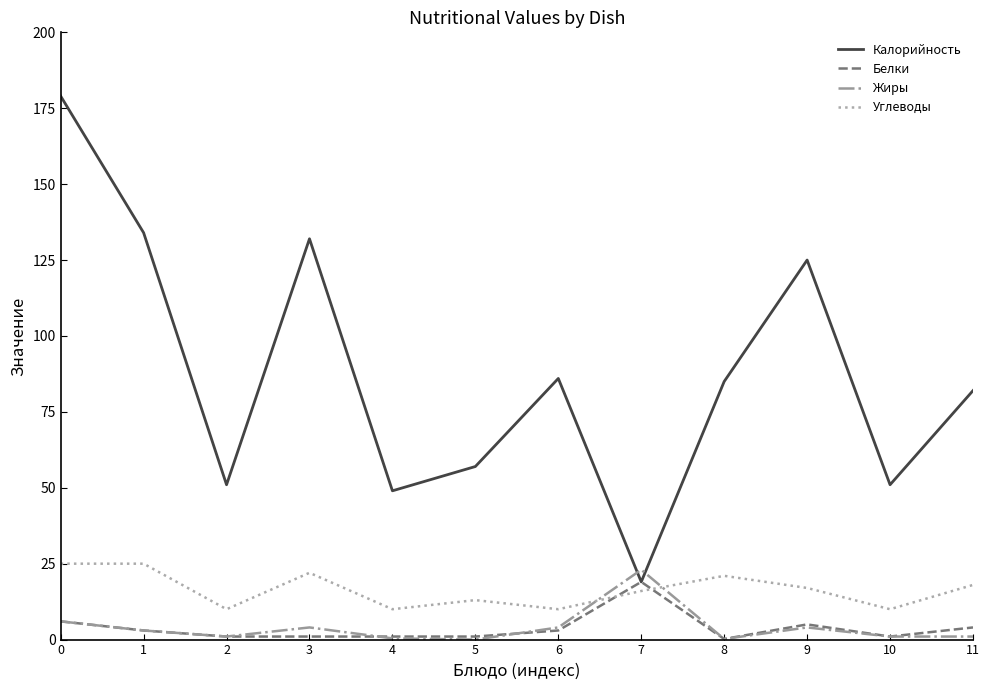

Is the value of Белки at 4 greater than the value of Калорийность at 5?

No